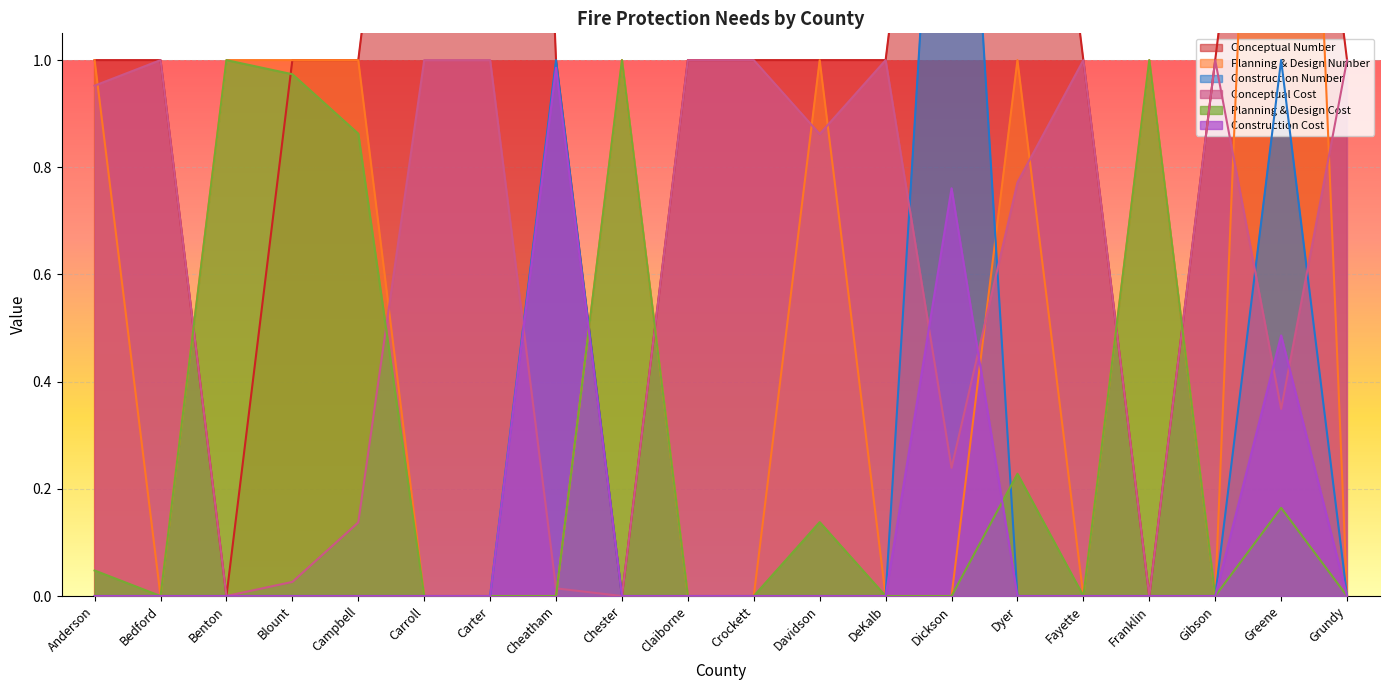

Is it true that Conceptual Cost equals 0.5 at Chester?

False